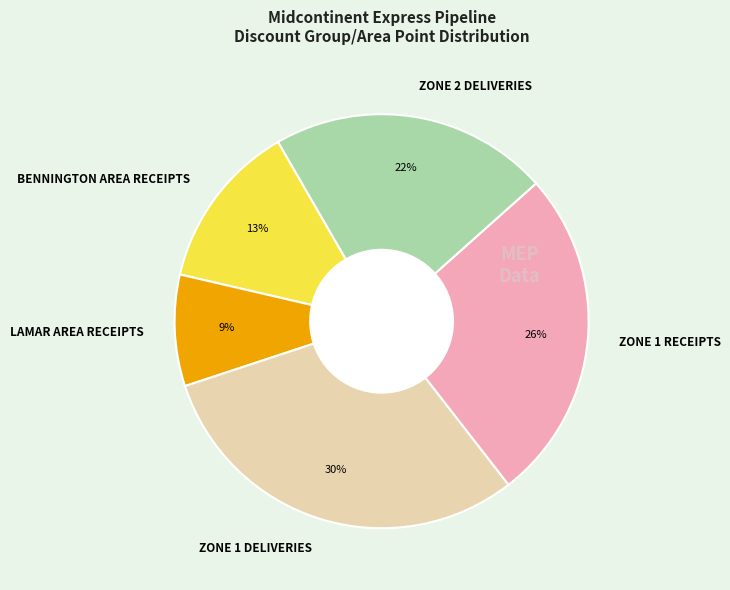

Count the number of slices in the pie.

5